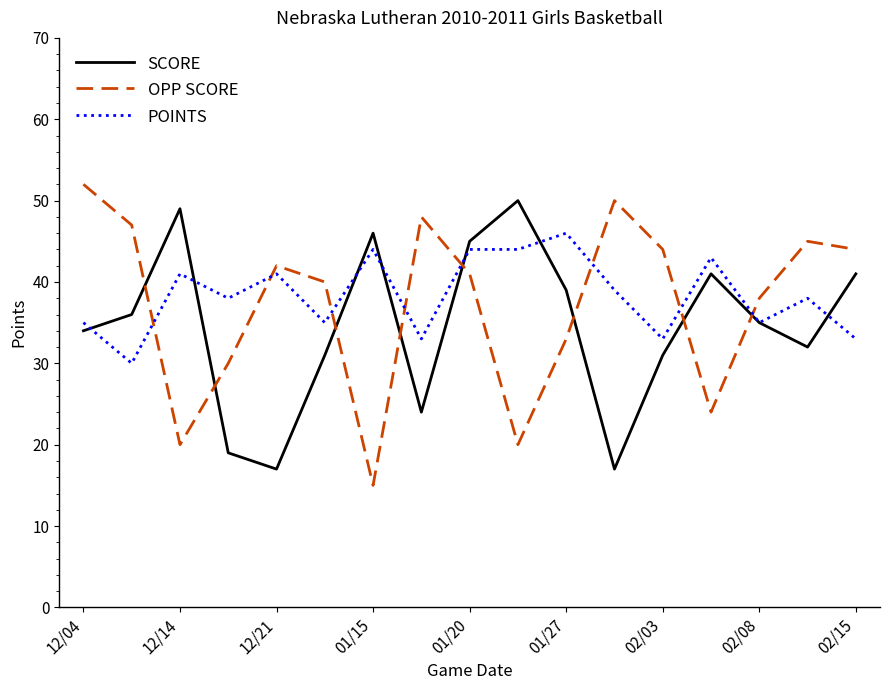

What is the lowest value of the POINTS series?

30